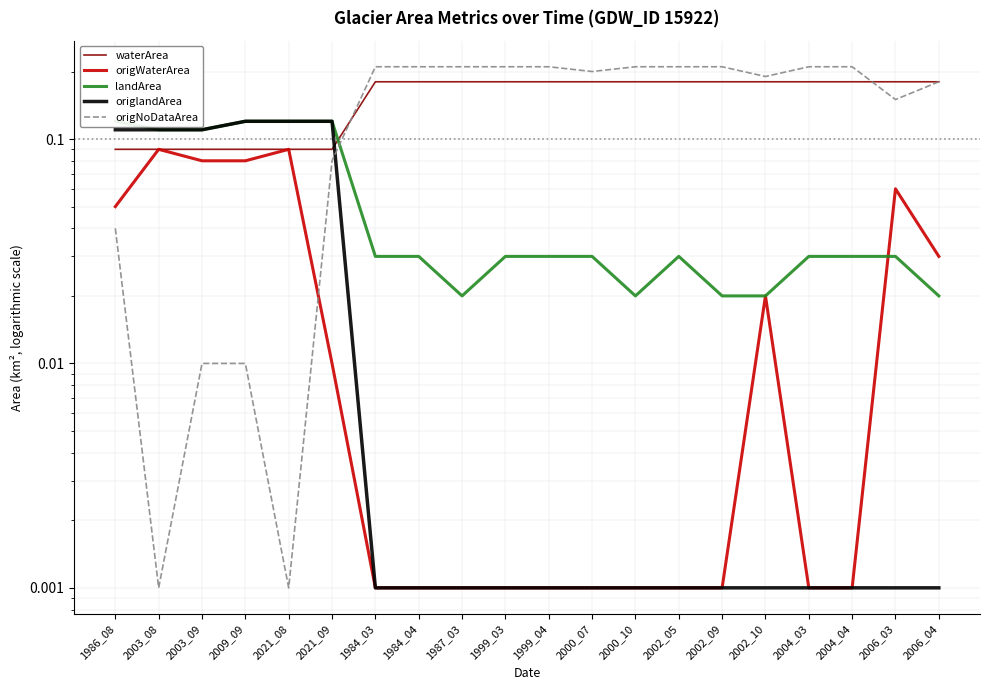

Which series changed the most between 2004_03 and 2004_04?

waterArea